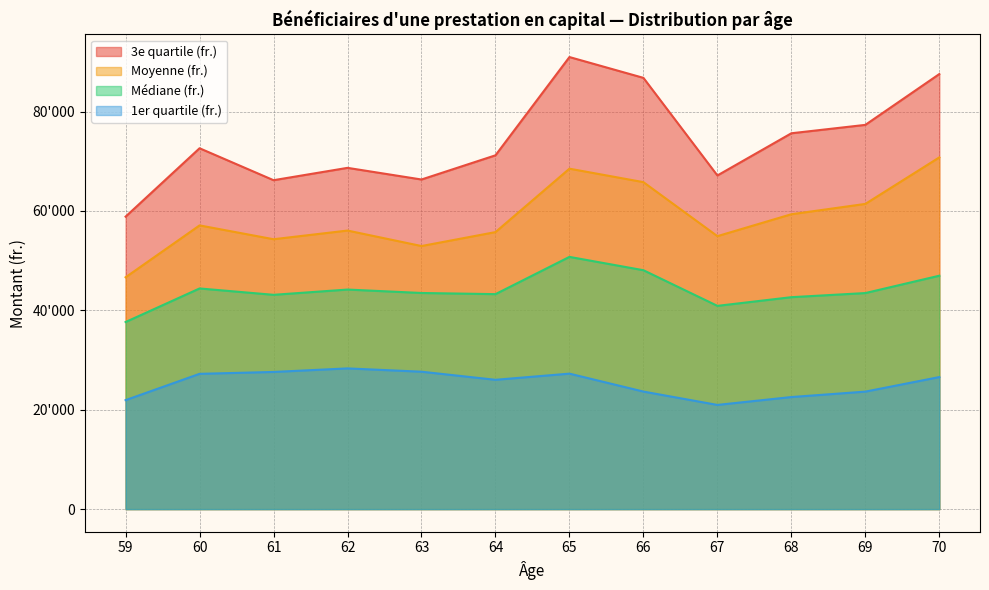

At which label does Moyenne (fr.) first exceed 57094?

60